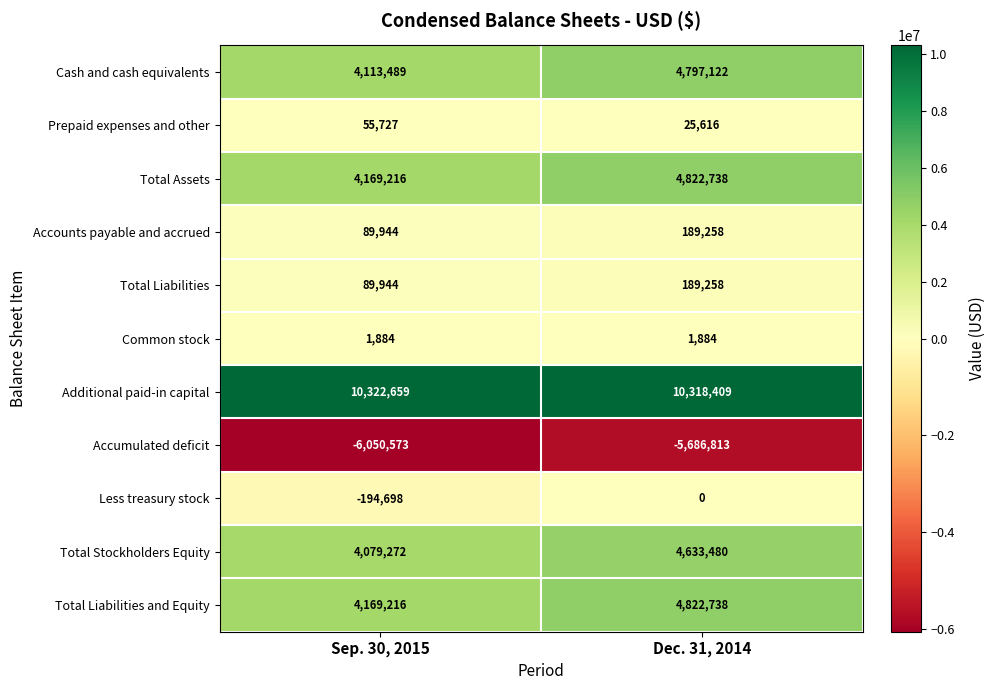

What is the minimum value shown in the chart?

-6050573